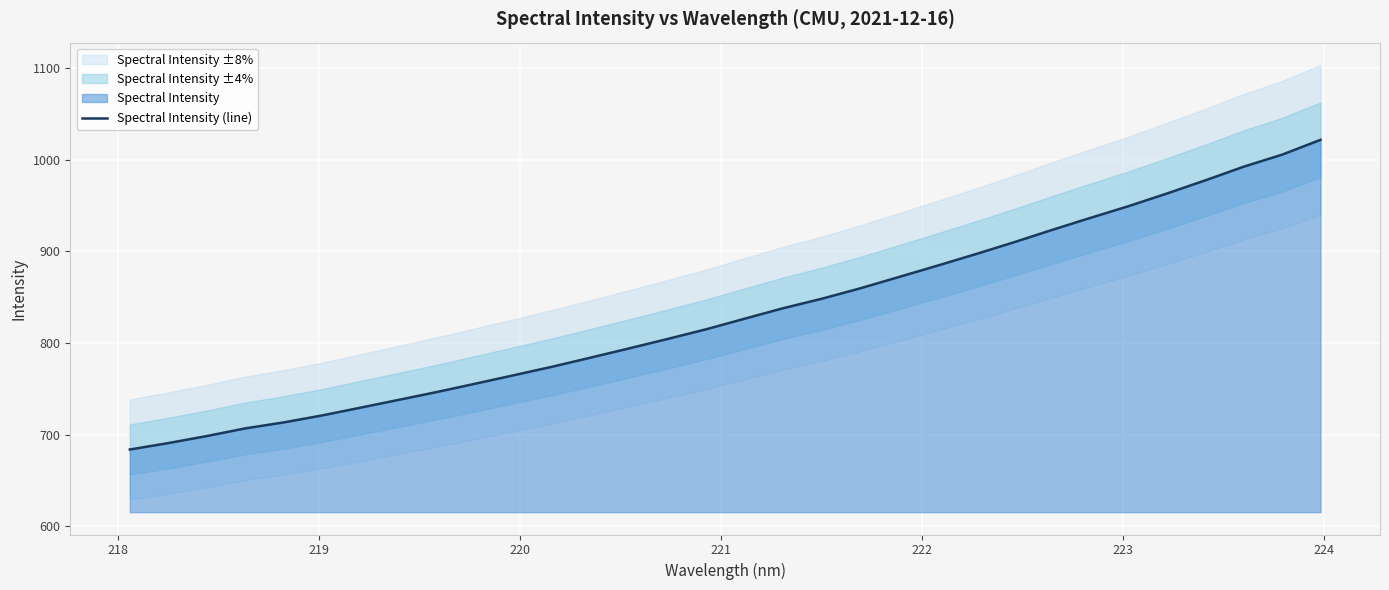

True or false: the data shows 181.0 at 15.

False